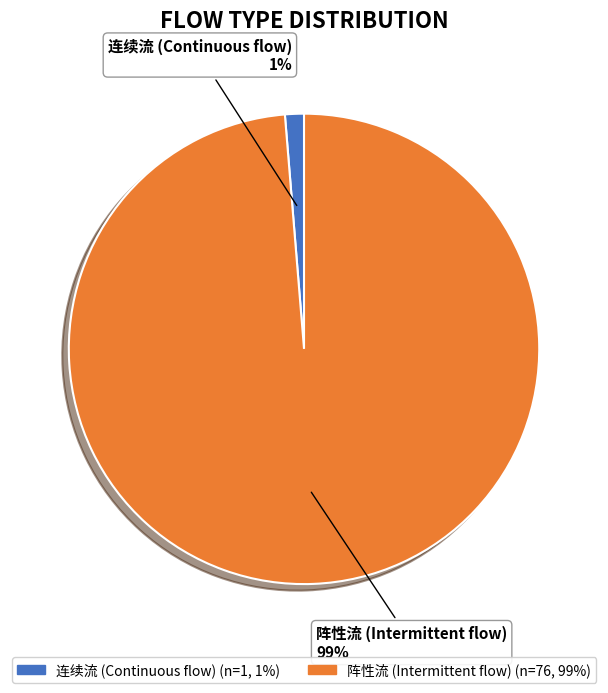

What percentage is the 阵性流 slice, to the nearest percent?

99%